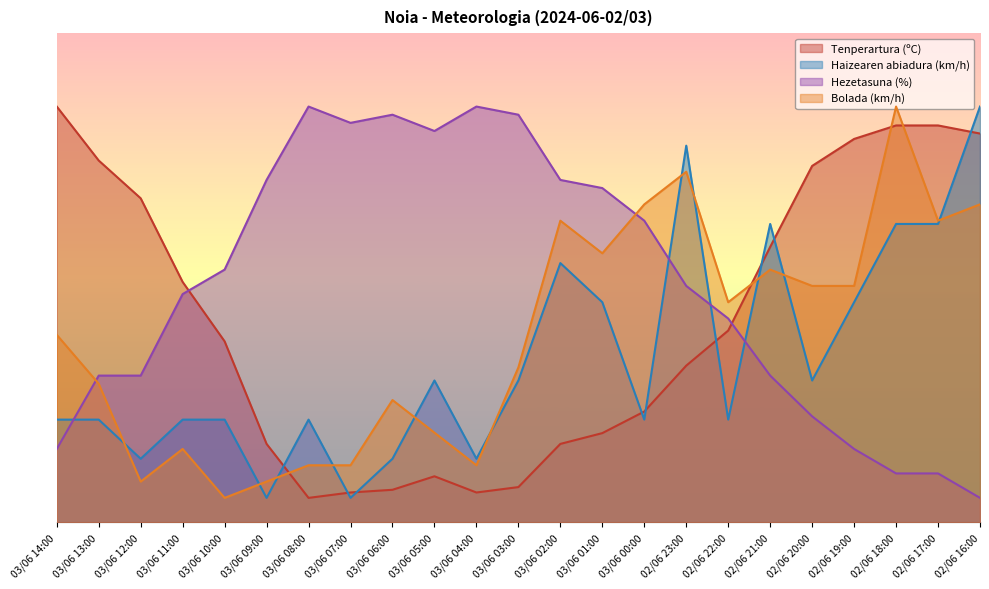

What is the difference between the maximum and minimum values in the Haizearen abiadura (km/h) series?

80.0